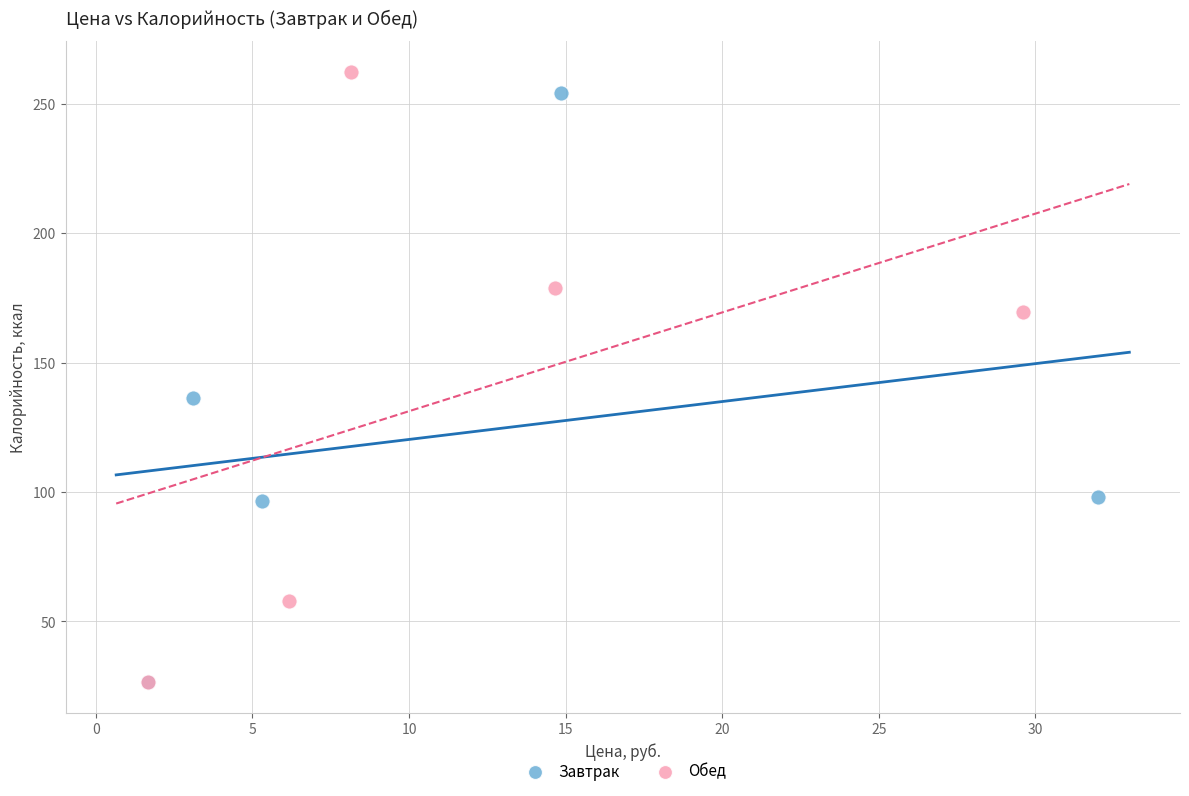

Which series reaches the maximum Y coordinate?

Обед